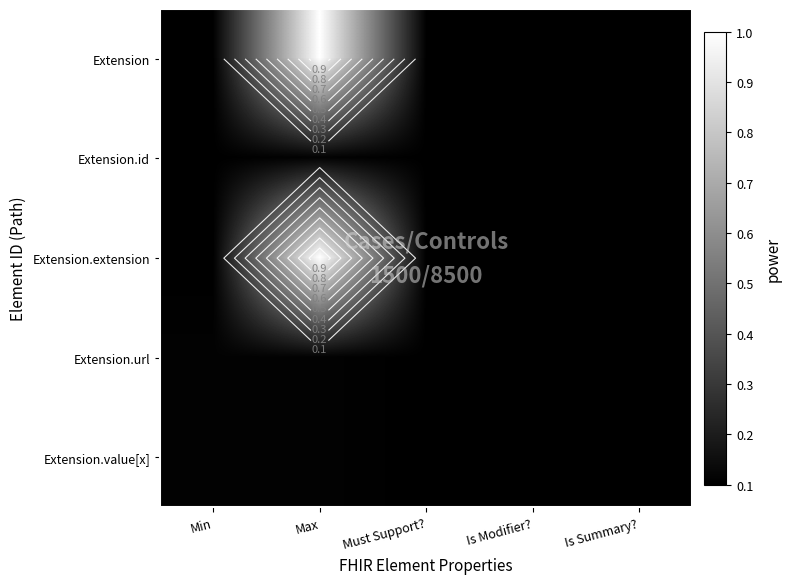

The value of Extension.extension at Is Summary? is 0.0. True or false?

True